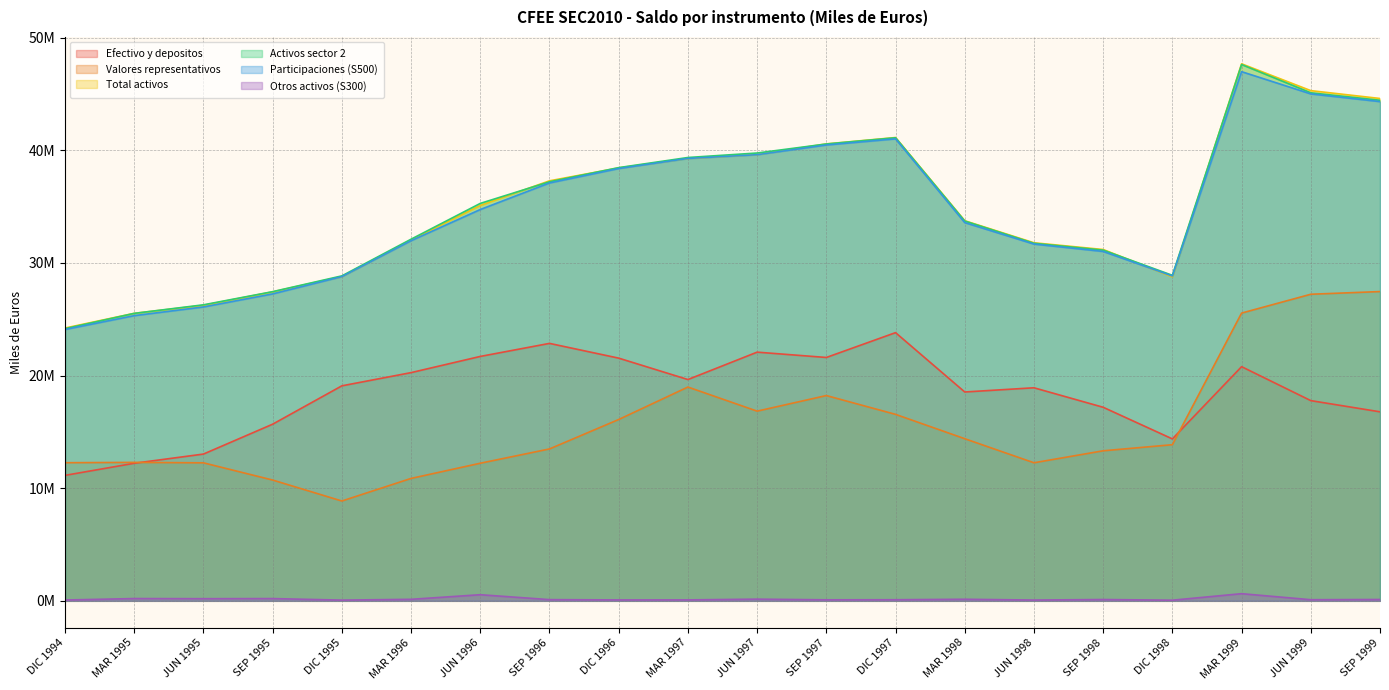

True or false: Total activos and Efectivo y depositos cross at least once.

False